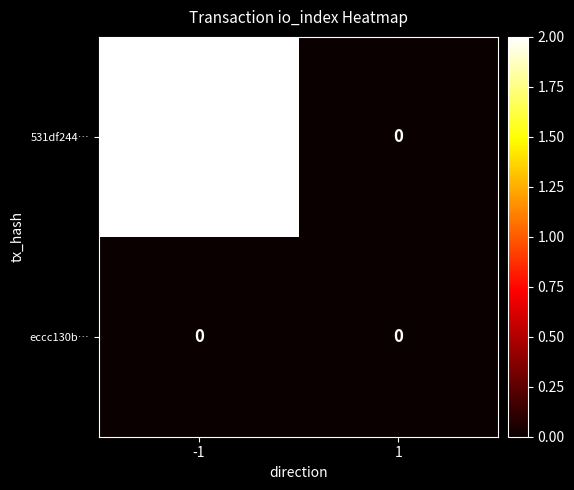

Reading left to right, transcribe all the data shown in this chart.

531df244…: 2	0
eccc130b…: 0	0